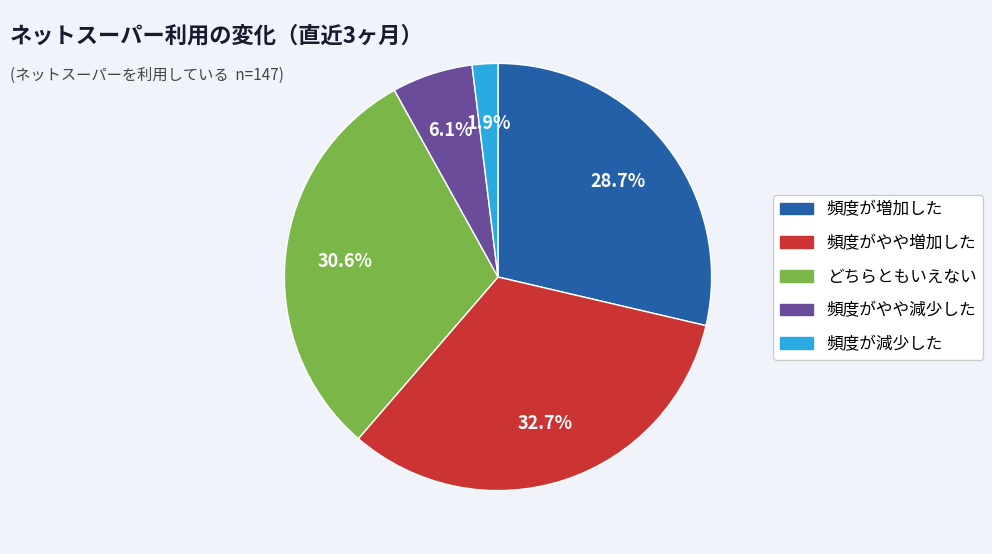

Does any single category account for the majority?

No